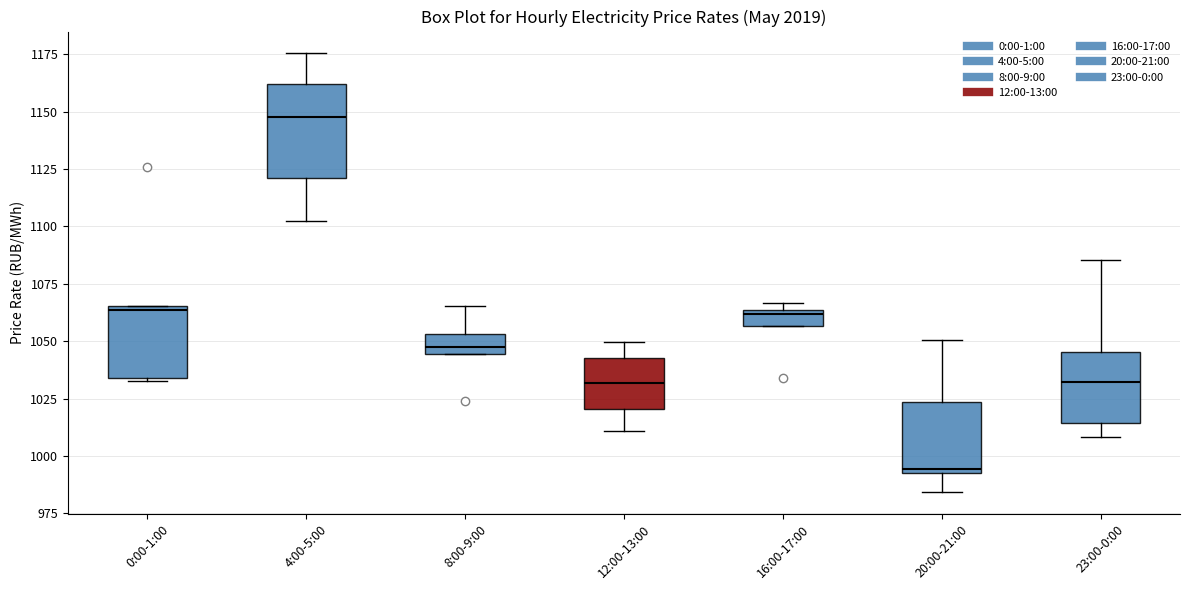

Which box is the tallest, from its lower edge to its upper edge?

4:00-5:00